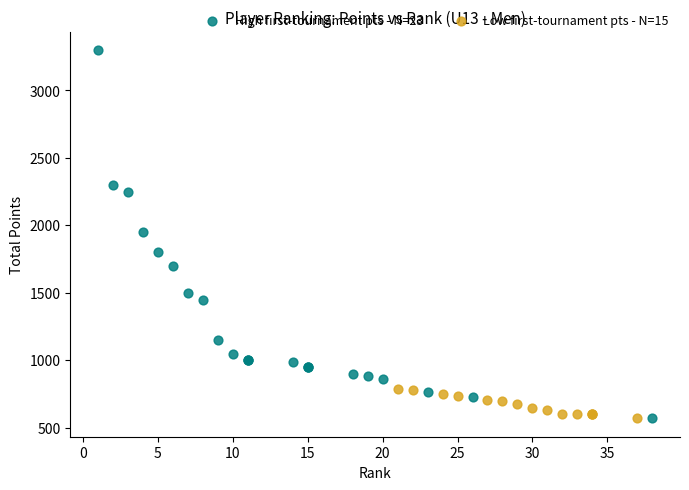

Which series contains the highest Y value?

High first-tournament pts - N=23